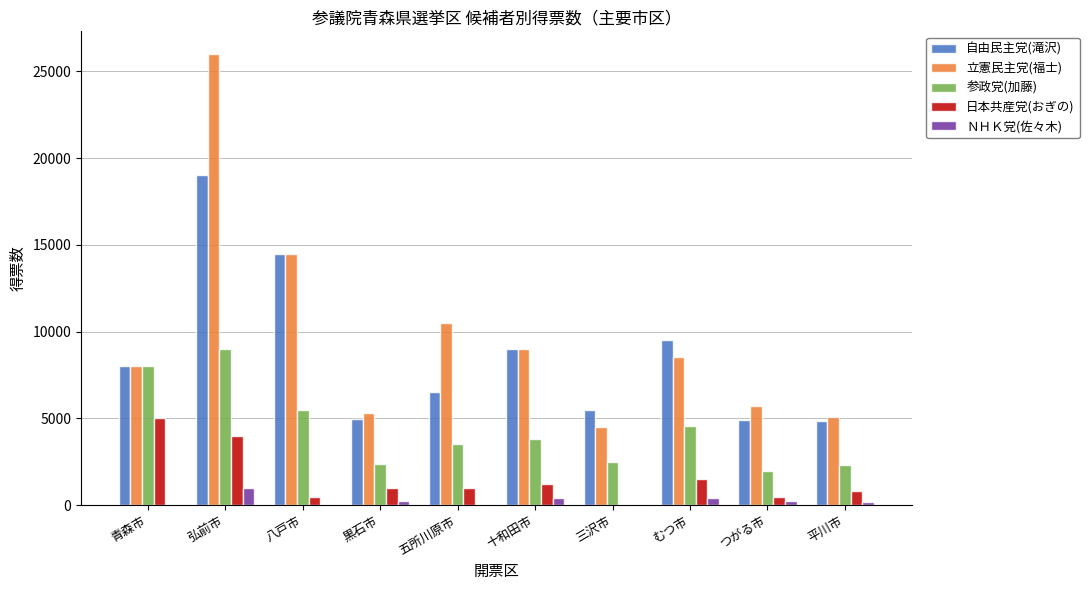

What is the total value across all series at 三沢市?

12500